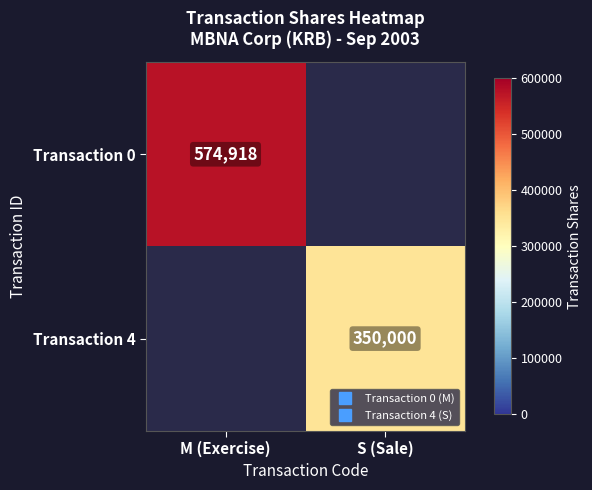

True or false: Transaction 0 has a value of 1033024.4 at M (Exercise).

False